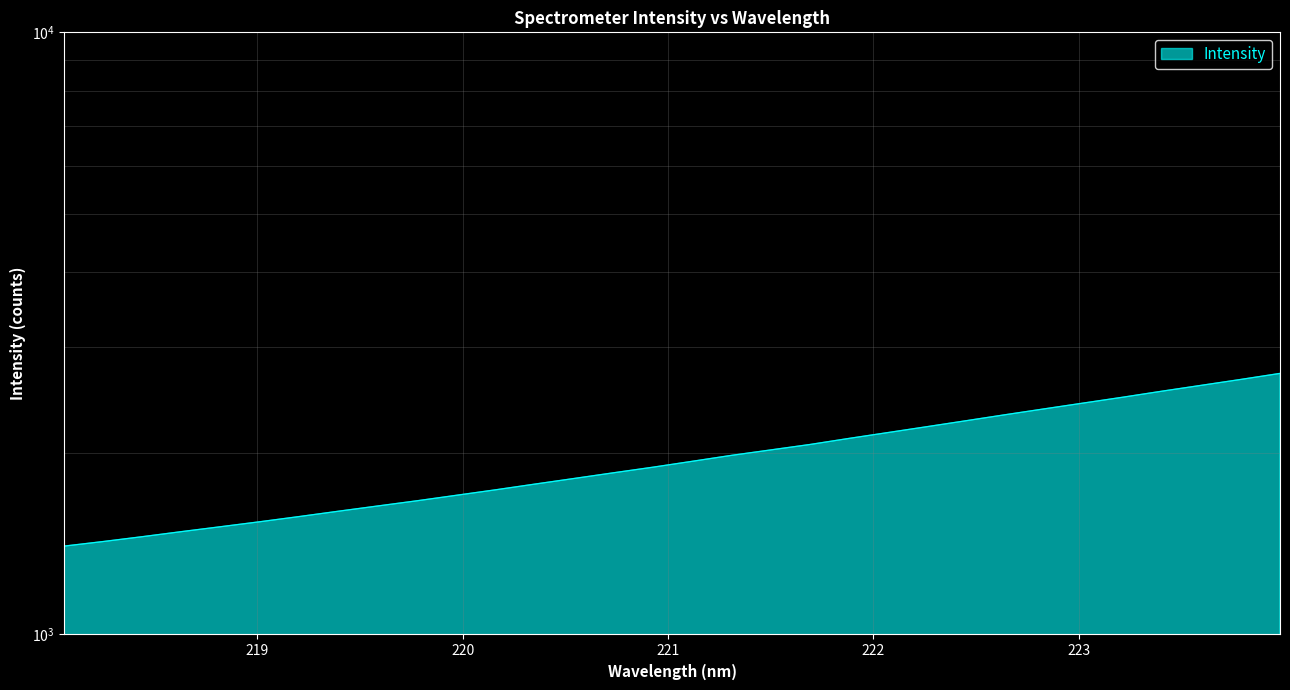

The value at 220.1623 is 2697.0. True or false?

False